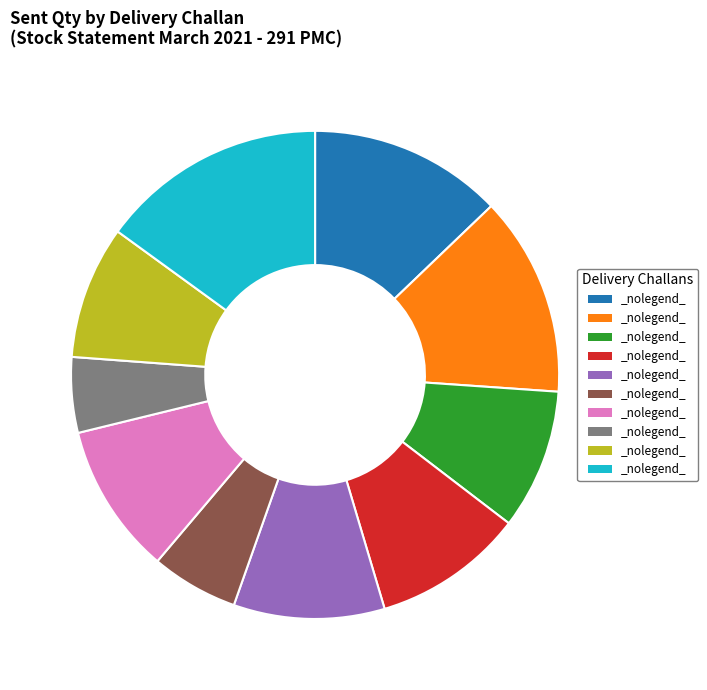

Does any single category account for the majority?

No